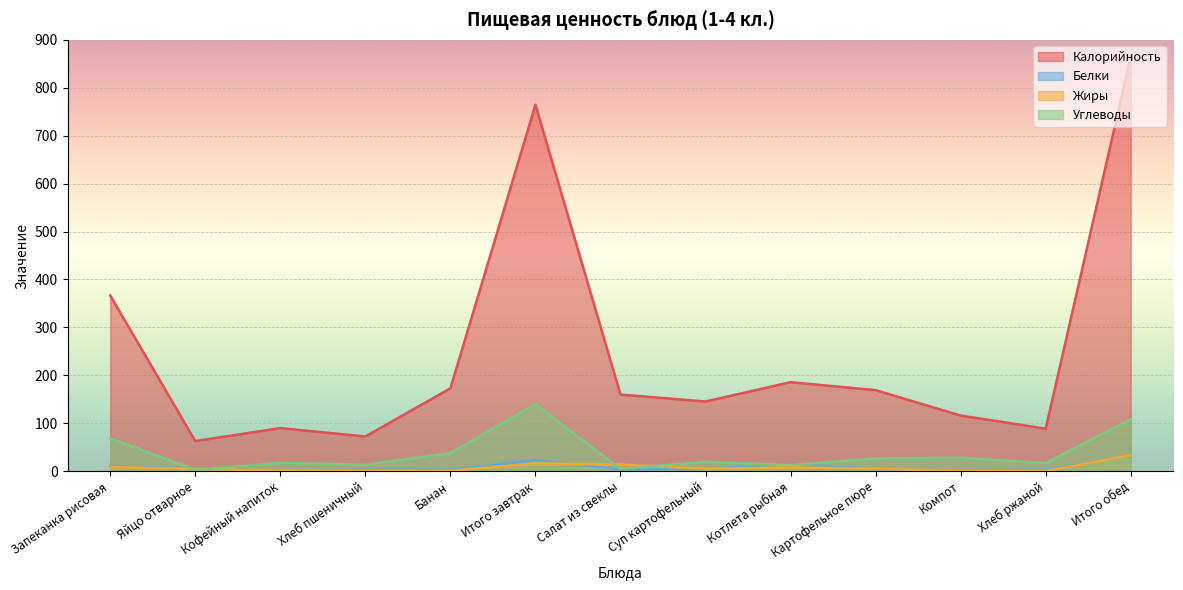

Reading right to left, extract all data points from this chart.

Калорийность: Итого обед=864.8	Хлеб ржаной=88.7	Компот=116.0	Картофельное пюре=169.0	Котлета рыбная=185.7	Суп картофельный=145.4	Салат из свеклы=159.9	Итого завтрак=764.5	Банан=172.8	Хлеб пшеничный=72.4	Кофейный напиток=89.8	Яйцо отварное=62.8	Запеканка рисовая=366.6
Белки: Итого обед=31.7	Хлеб ржаной=3.3	Компот=0.5	Картофельное пюре=4.0	Котлета рыбная=15.2	Суп картофельный=4.9	Салат из свеклы=3.8	Итого завтрак=23.1	Банан=2.7	Хлеб пшеничный=2.7	Кофейный напиток=1.4	Яйцо отварное=5.1	Запеканка рисовая=11.2
Жиры: Итого обед=32.9	Хлеб ржаной=0.7	Компот=0.1	Картофельное пюре=5.1	Котлета рыбная=8.1	Суп картофельный=5.0	Салат из свеклы=13.9	Итого завтрак=16.3	Банан=0.9	Хлеб пшеничный=0.5	Кофейный напиток=1.6	Яйцо отварное=4.6	Запеканка рисовая=8.7
Углеводы: Итого обед=108.5	Хлеб ржаной=16.8	Компот=28.1	Картофельное пюре=26.5	Котлета рыбная=12.9	Суп картофельный=19.4	Салат из свеклы=4.8	Итого завтрак=139.7	Банан=37.8	Хлеб пшеничный=13.4	Кофейный напиток=17.3	Яйцо отварное=2.8	Запеканка рисовая=68.4